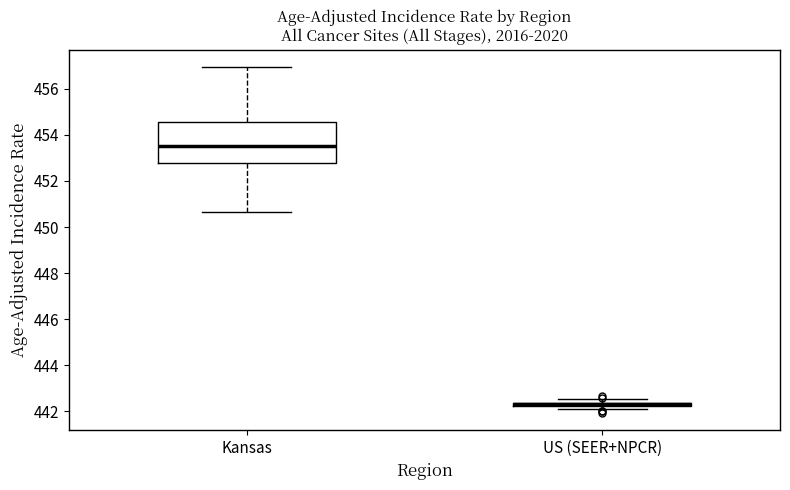

Where is the upper edge of the box for US (SEER+NPCR) on the y-axis? The values are not printed on the chart, so give them approximately, as read against the axis.

442.4